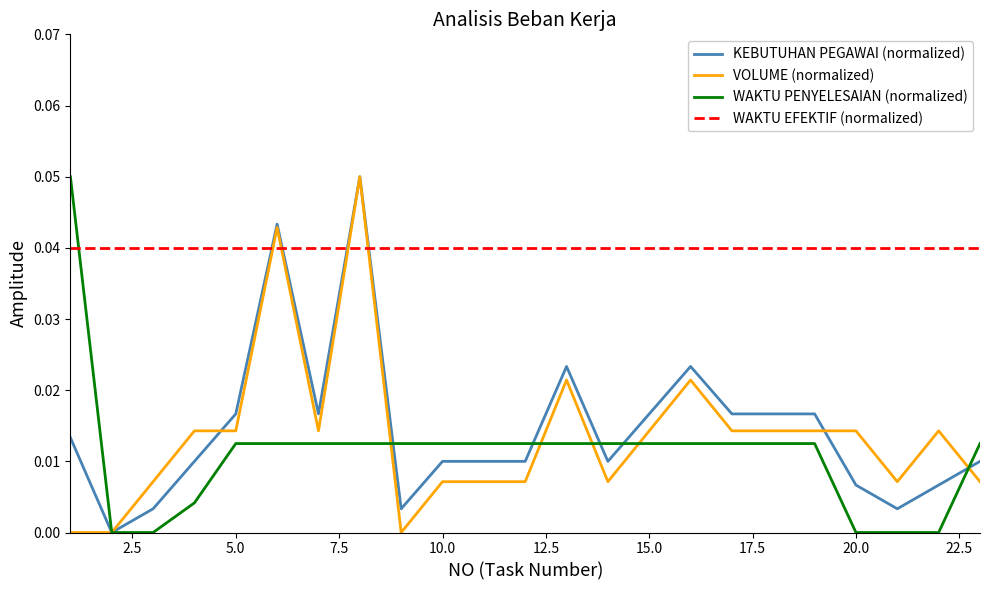

What are all the series names shown in the legend?

KEBUTUHAN PEGAWAI (normalized), VOLUME (normalized), WAKTU PENYELESAIAN (normalized), WAKTU EFEKTIF (normalized)